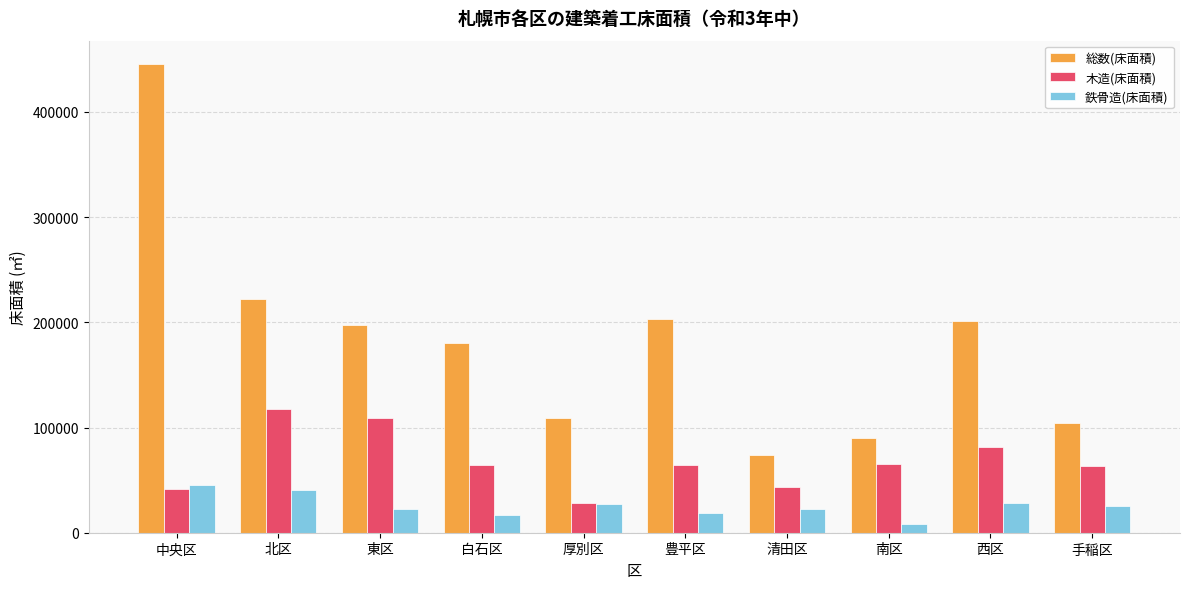

What is the greatest value displayed?

445404